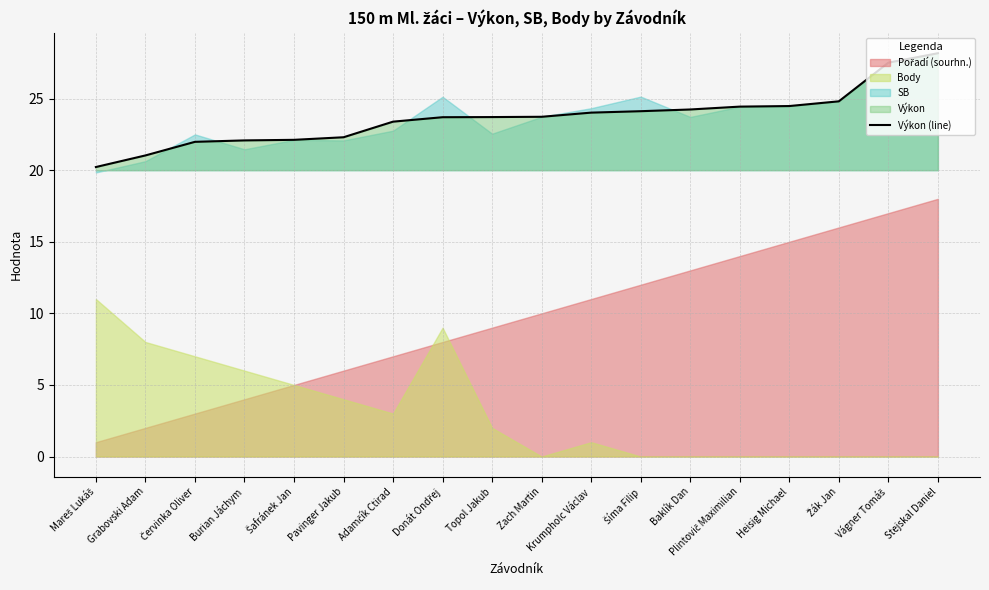

What is the change in value from Mareš Lukáš to Plintovič Maximilian?

+4.2